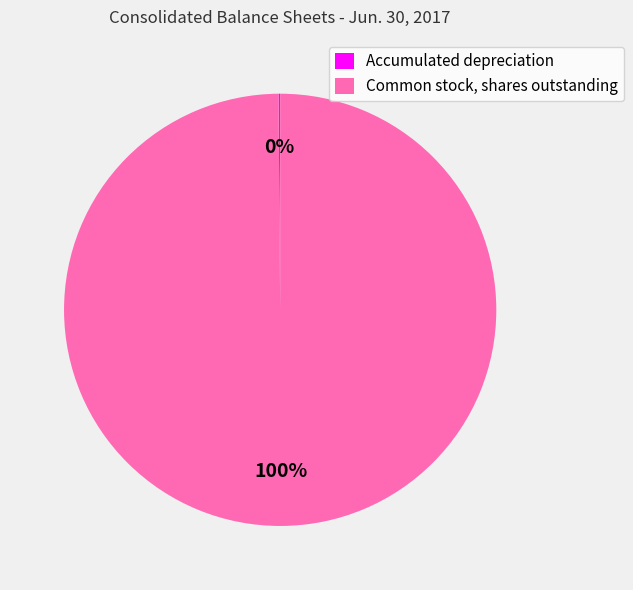

What is the largest slice in the pie chart?

Common stock, shares outstanding